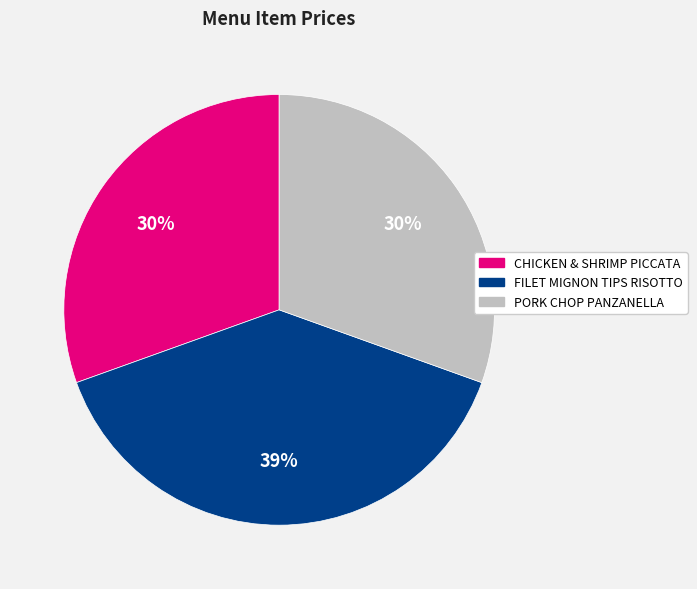

What percentage is the CHICKEN & SHRIMP PICCATA slice, to the nearest percent?

30%